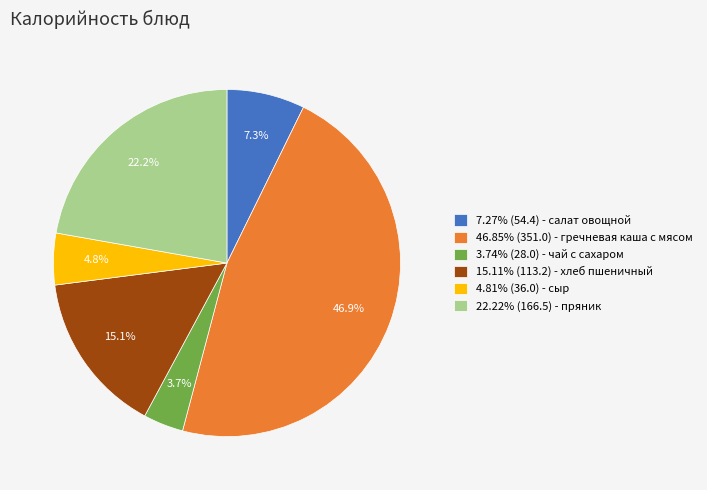

Do 7.27% (54.4) - салат овощной and 46.85% (351.0) - гречневая каша с мясом together represent more than half of the pie?

Yes